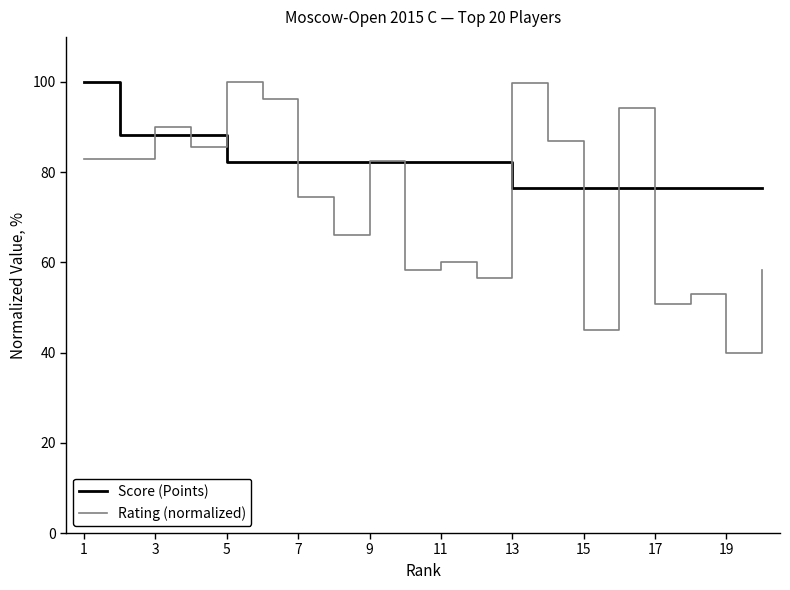

How many lines are shown in the chart?

2